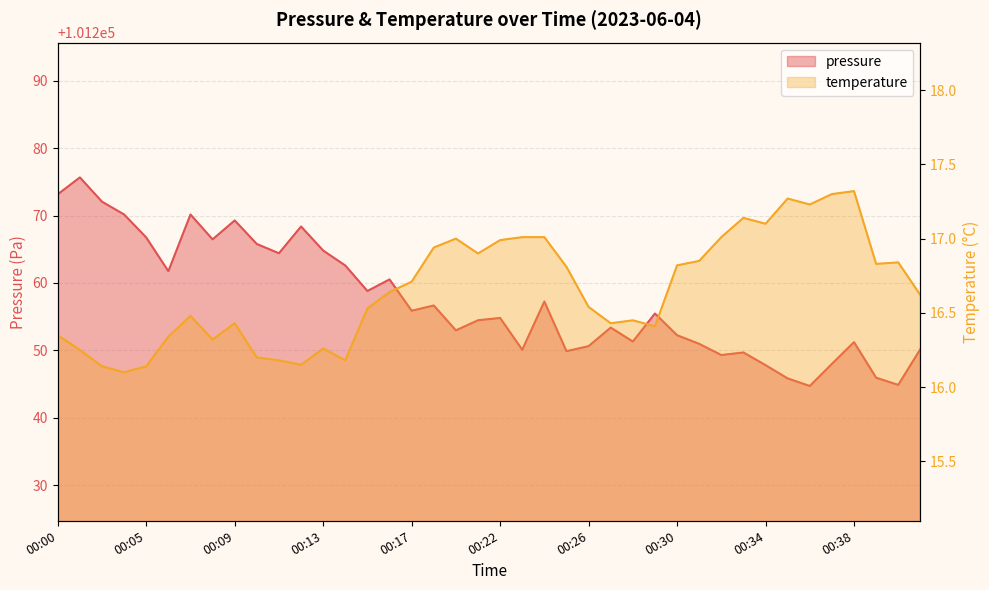

Which series changed the most between 00:20 and 00:40?

pressure